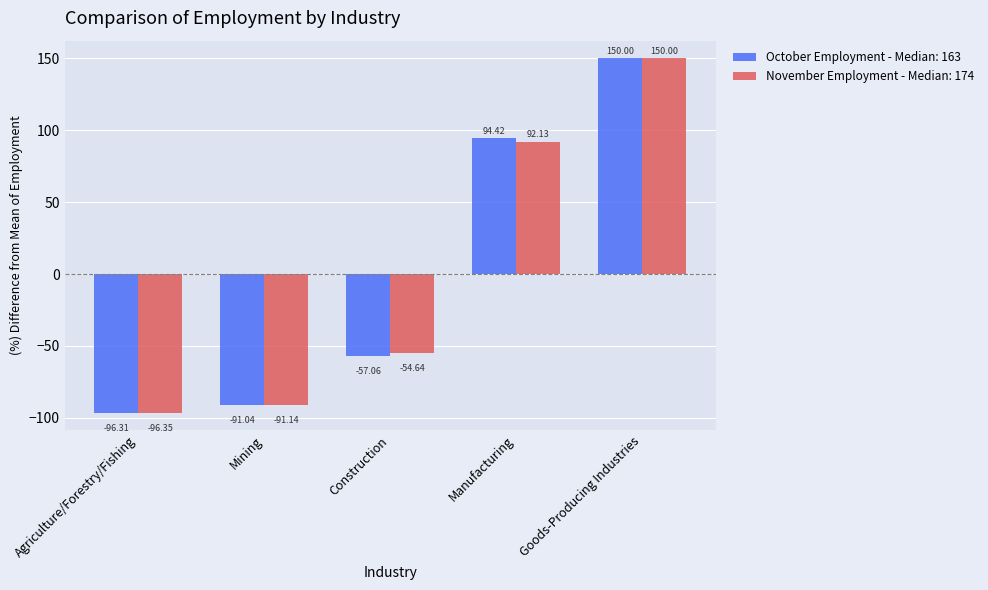

At which label is November Employment - Median: 174 closest to 26?

Manufacturing